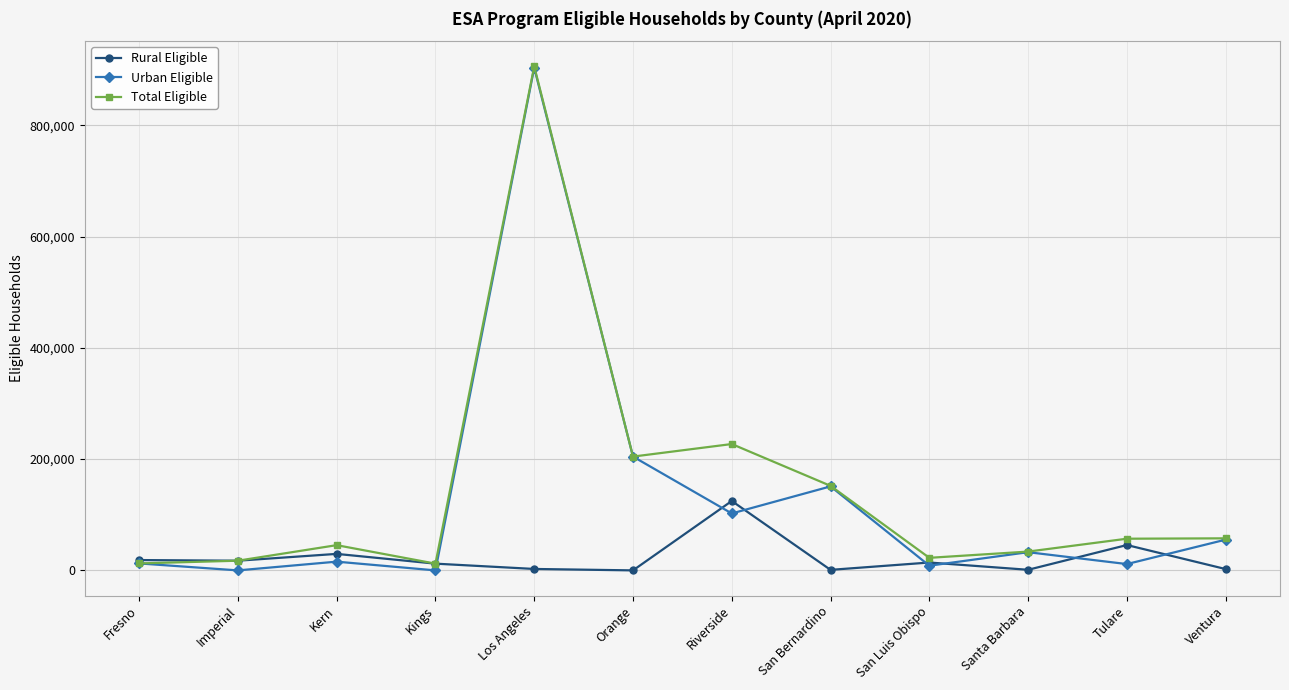

The Rural Eligible series shows 29648.2 at Kern. True or false?

True